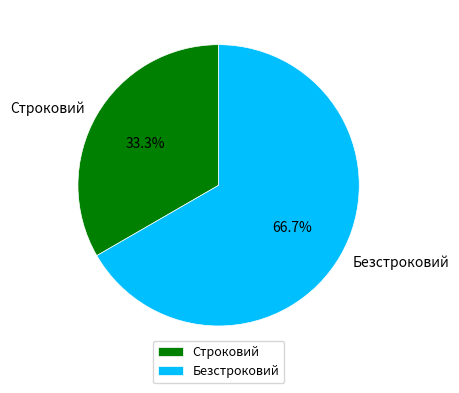

Which slice is the smallest?

Строковий